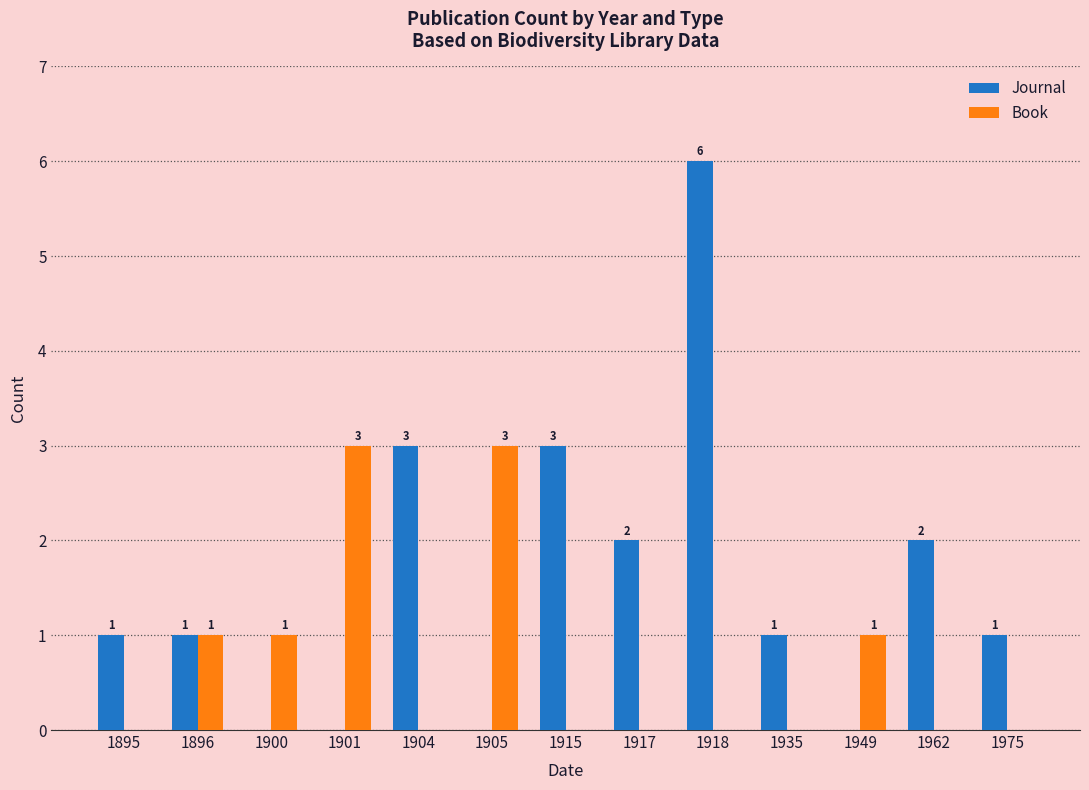

Which series has the largest total across all categories?

Journal